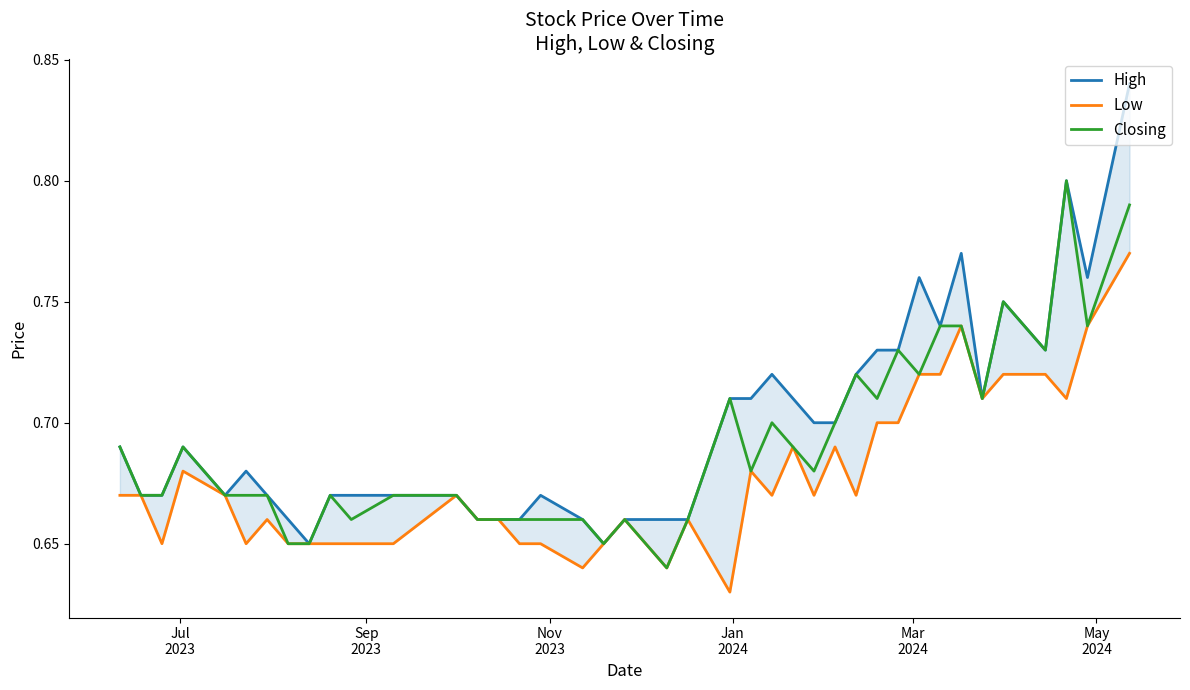

How many interior local valleys does the Low series have?

10